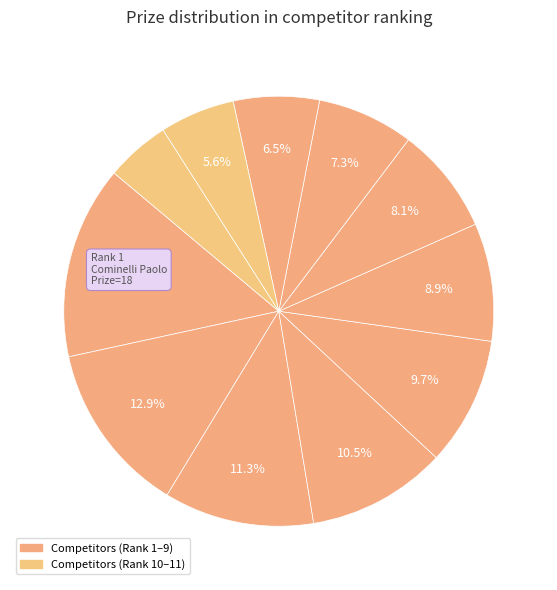

How many slices are in this pie chart?

11